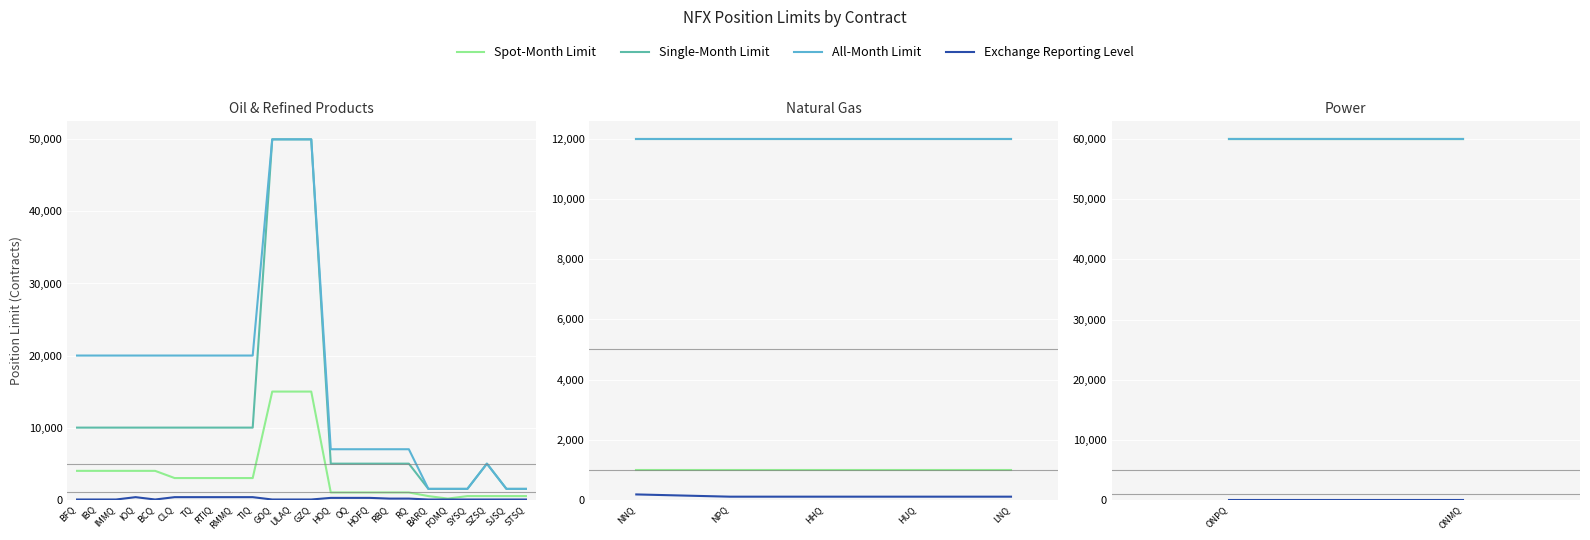

Is it true that Spot-Month Limit equals 36300 at ONMQ?

False